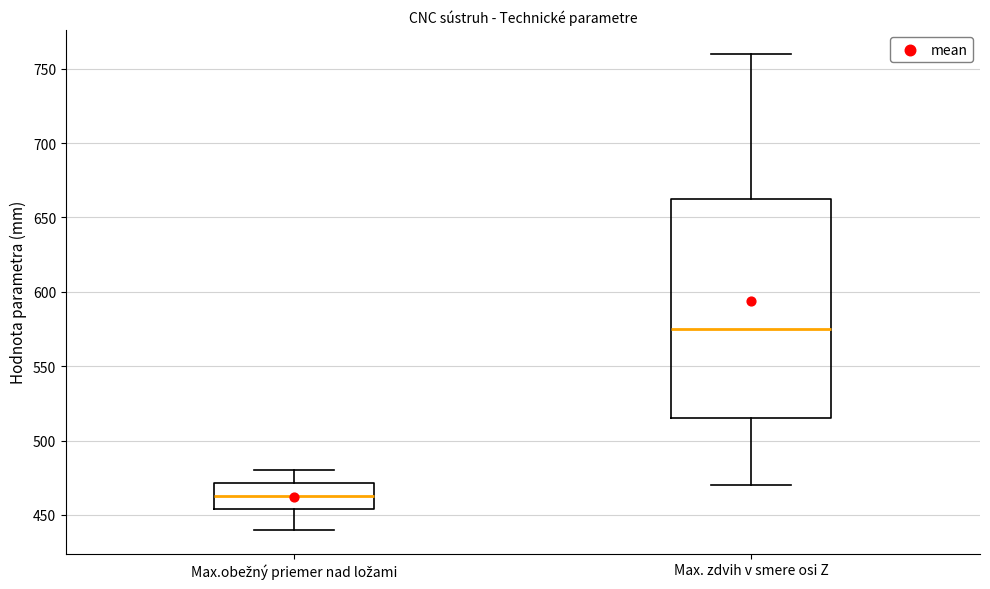

Reading left to right, transcribe this box plot: for each box, give where its median line is, the range the box spans, and where its two whiskers end, as read against the y-axis. The values are not printed on the chart, so give them approximately, as read against the axis.

Max.obežný priemer nad ložami: median 465, box 455 to 470, whiskers 440 to 480
Max. zdvih v smere osi Z: median 575, box 515 to 665, whiskers 470 to 760